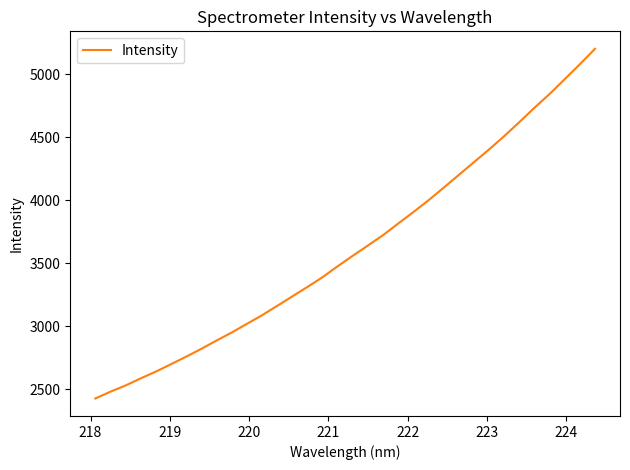

What is the maximum value shown in the chart?

5200.3